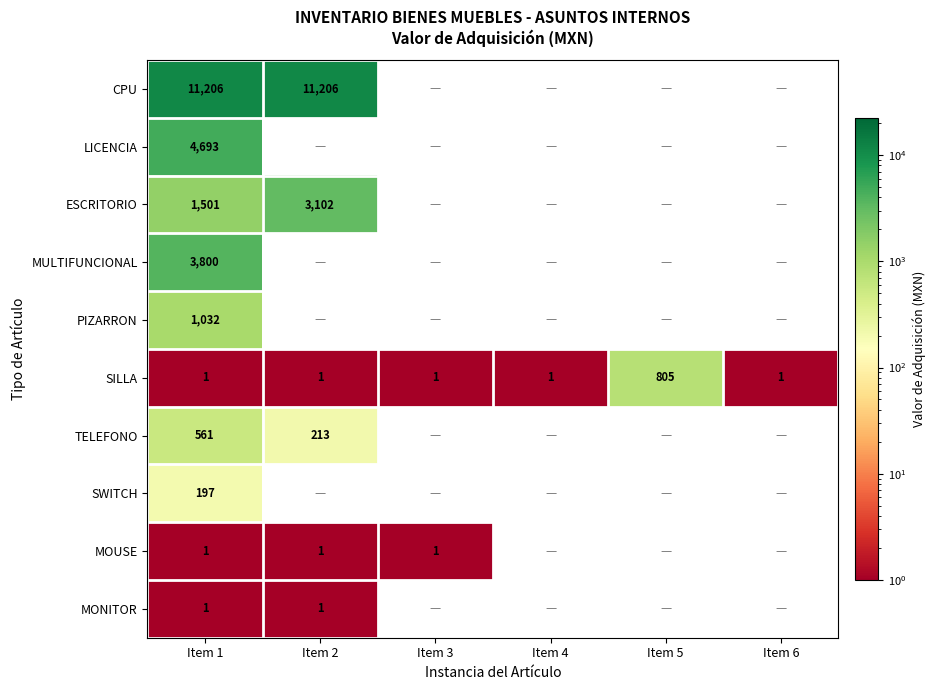

The PIZARRON series shows 1032.0 at Item 1. True or false?

True